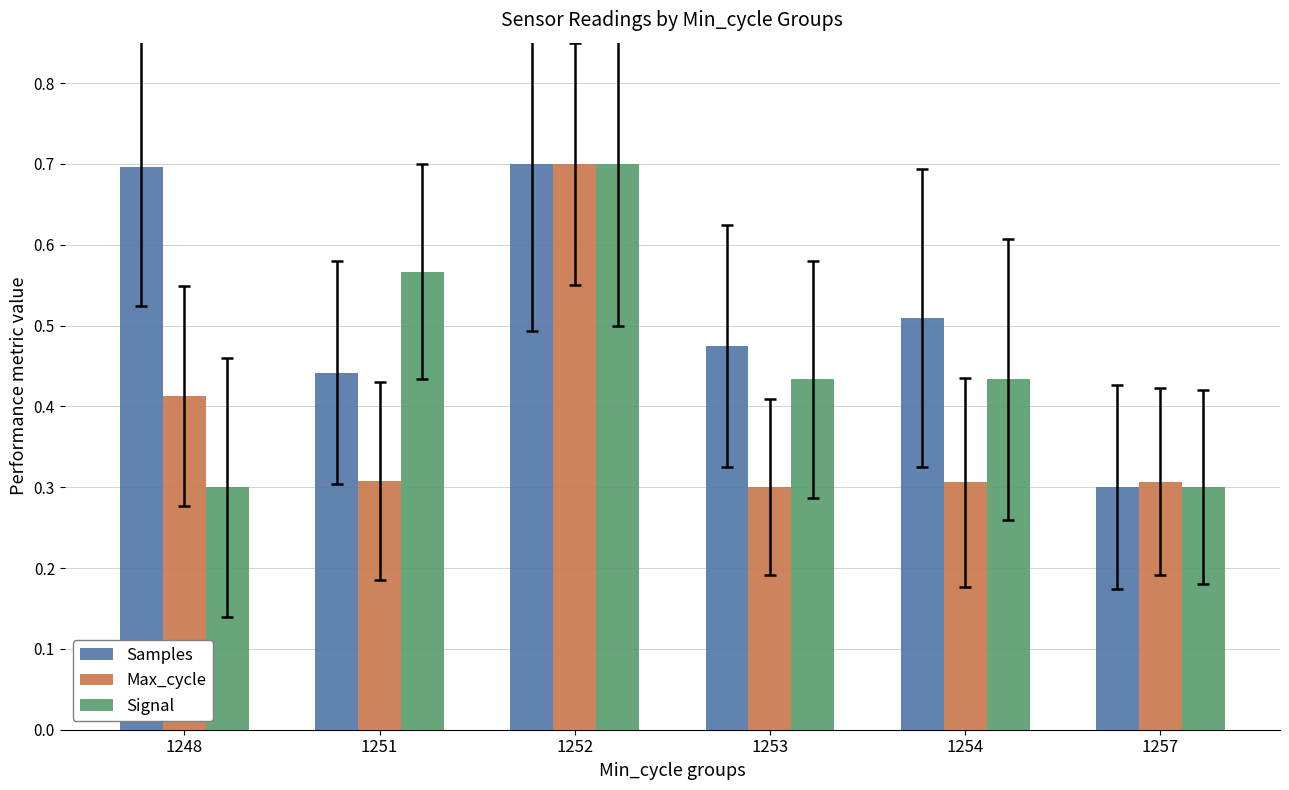

Rank the series at 1248 from highest to lowest value.

Samples, Max_cycle, Signal